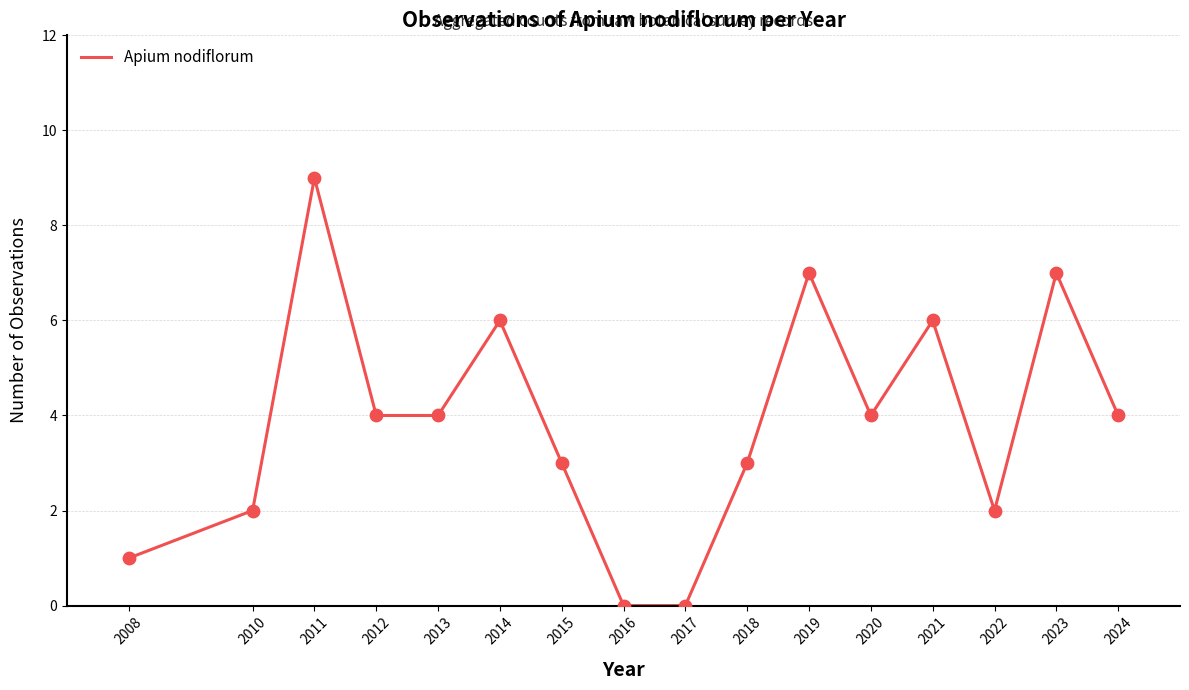

Which has a higher value, 2023 or 2008?

2023